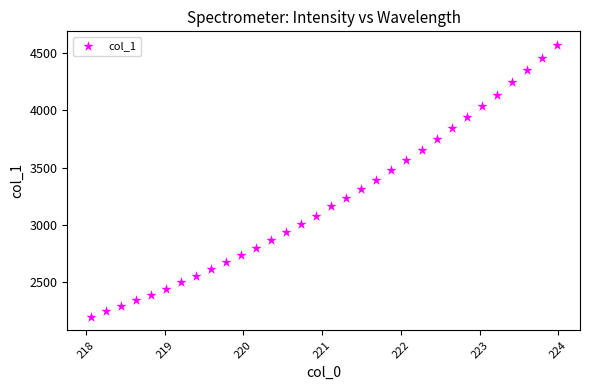

What is the range of X values (max minus min)?

5.9